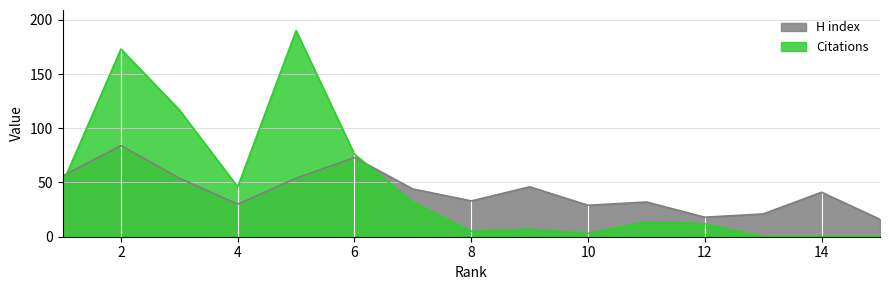

What is the maximum value shown in the chart?

190